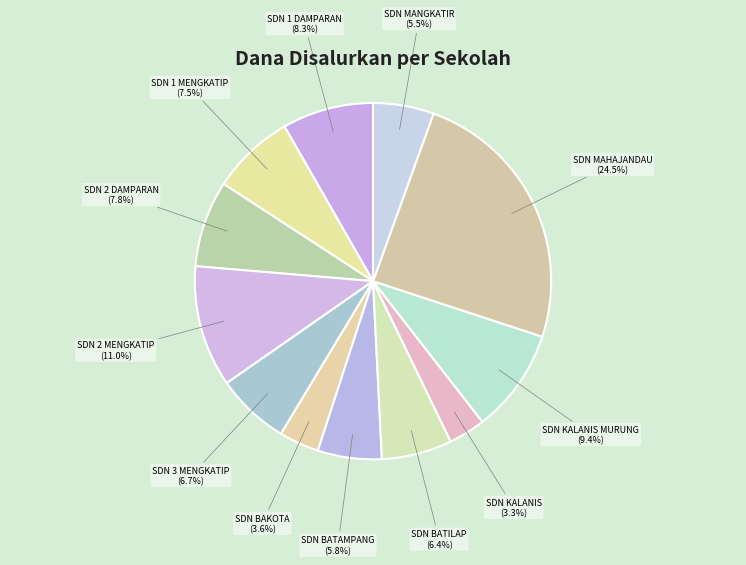

To the nearest percent, what is the average slice percentage?

8%